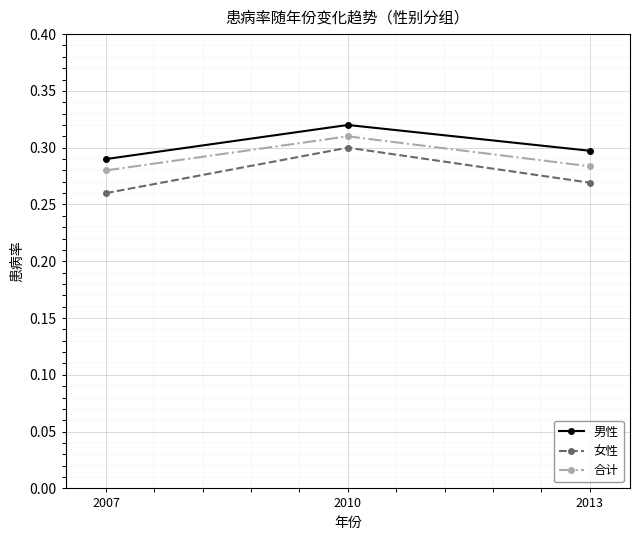

At which category is the sum across all series the highest?

2010